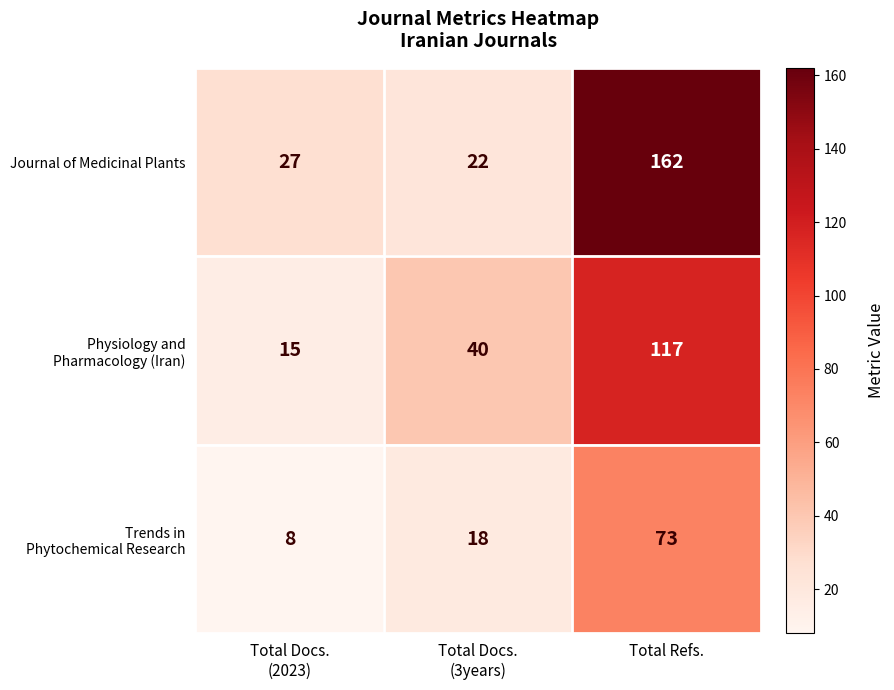

The value of Journal of Medicinal Plants at Total Refs. is 162. True or false?

True